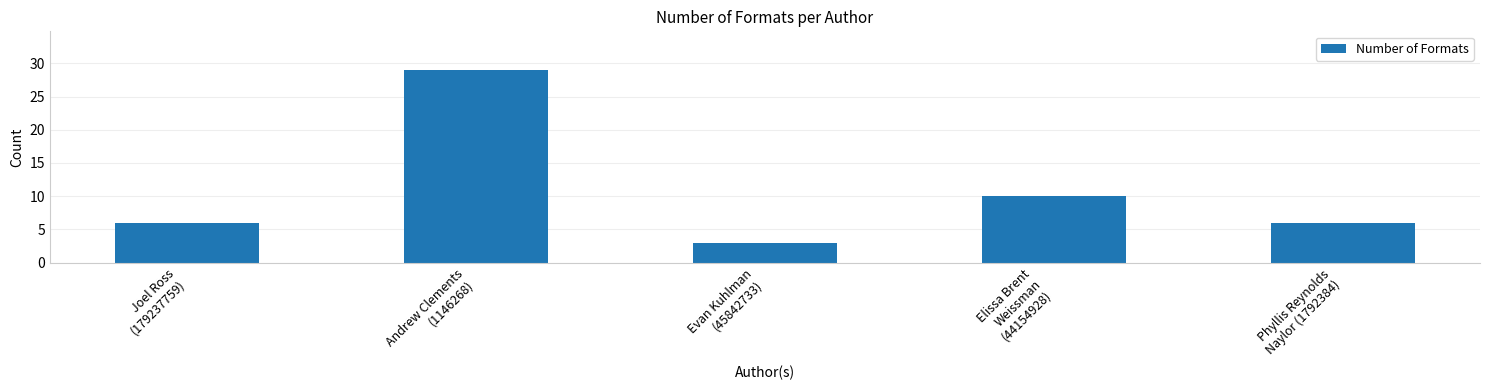

What is the average value?

11